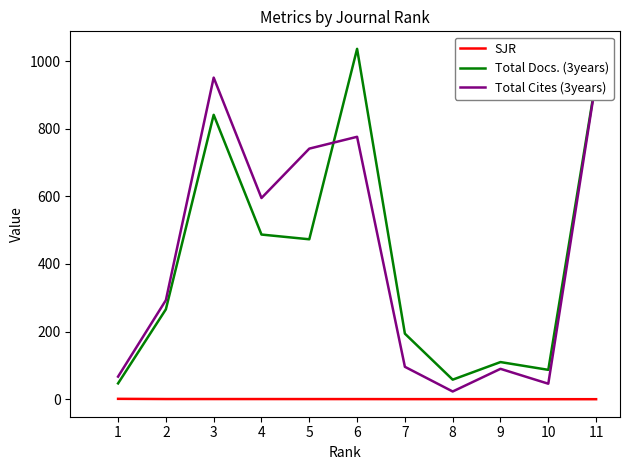

What is the greatest value displayed?

1036.0